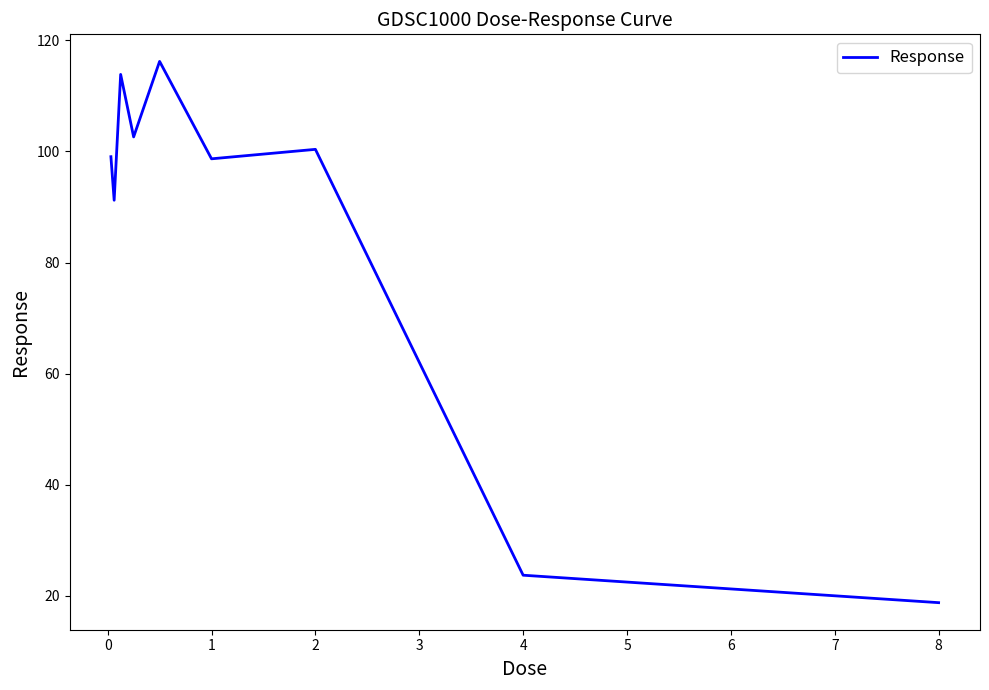

What is the smallest value displayed?

18.8